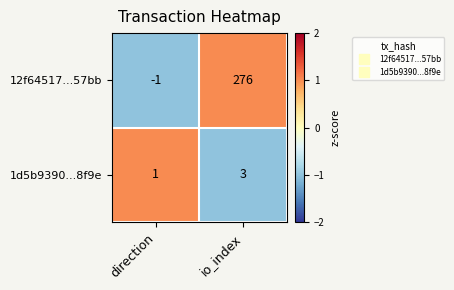

Between direction and io_index, which series saw the biggest shift?

12f64517...57bb